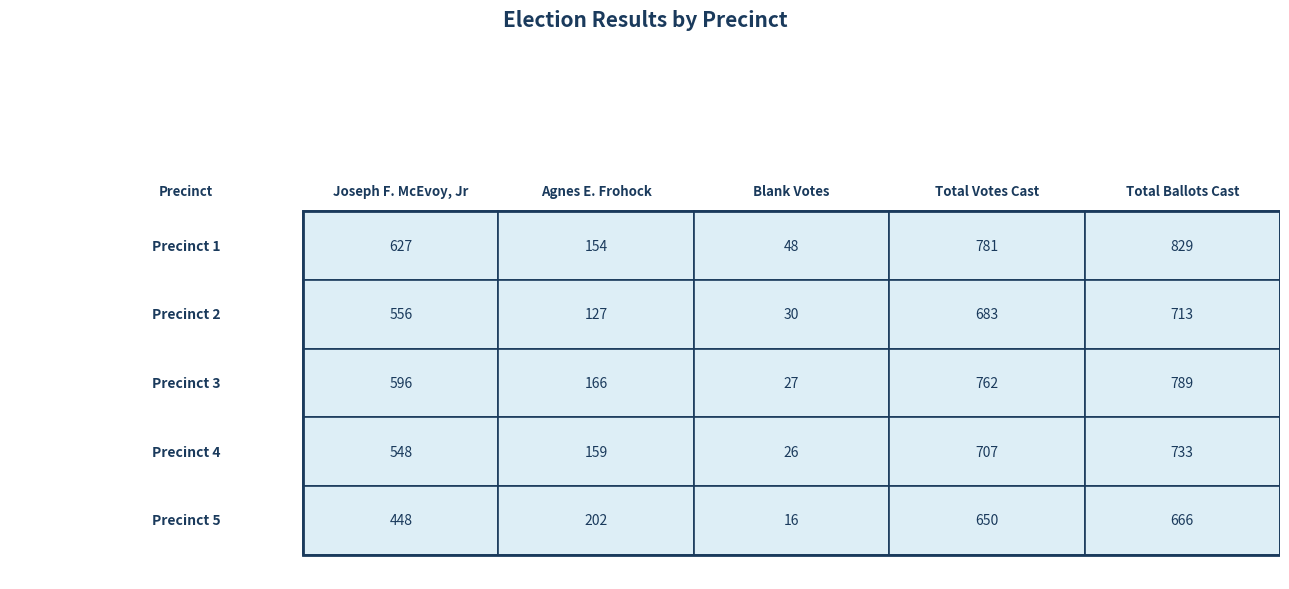

Which series has the widest spread of values?

1